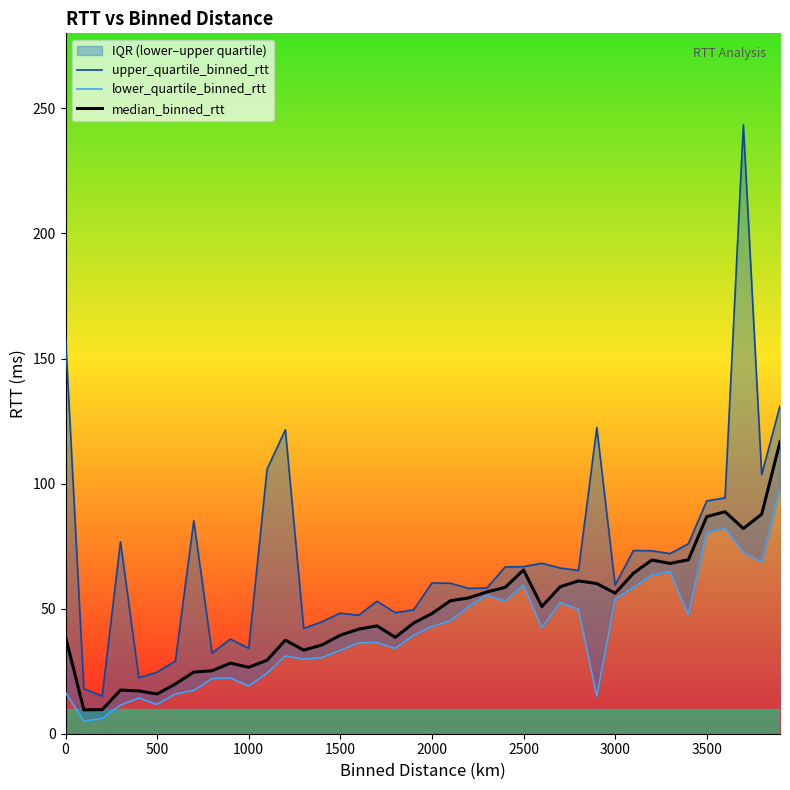

The value of median_binned_rtt at 1000 is 40.9. True or false?

False